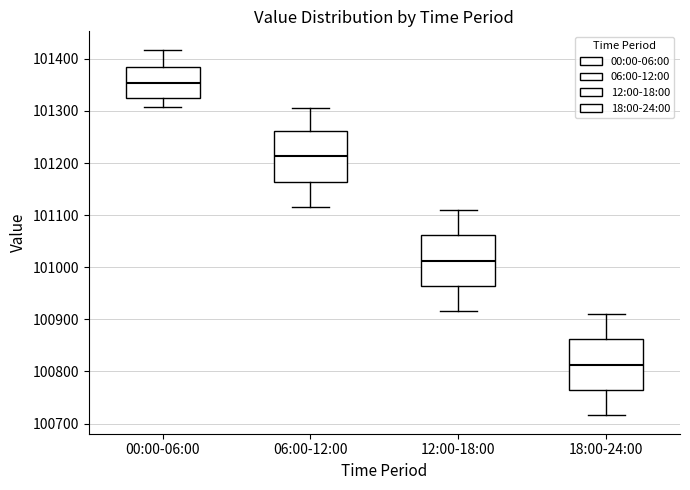

Reading left to right, read every box against the y-axis: the position of its median line, the range the box covers, and the ends of its whiskers. The values are not printed on the chart, so give them approximately, as read against the axis.

00:00-06:00: median 101350, box 101330 to 101380, whiskers 101310 to 101420
06:00-12:00: median 101210, box 101160 to 101260, whiskers 101120 to 101310
12:00-18:00: median 101010, box 100960 to 101060, whiskers 100920 to 101110
18:00-24:00: median 100810, box 100760 to 100860, whiskers 100720 to 100910